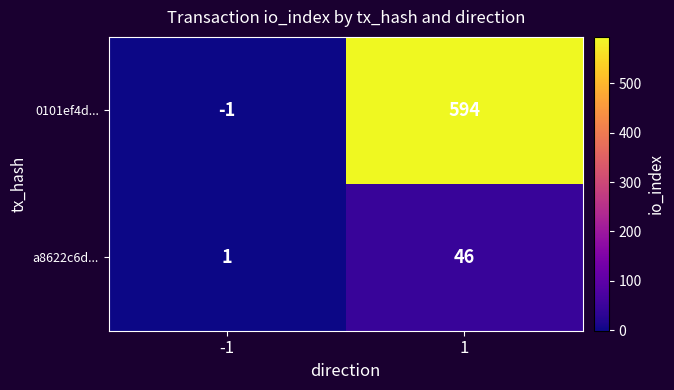

At which category does the chart reach its minimum across all series?

-1